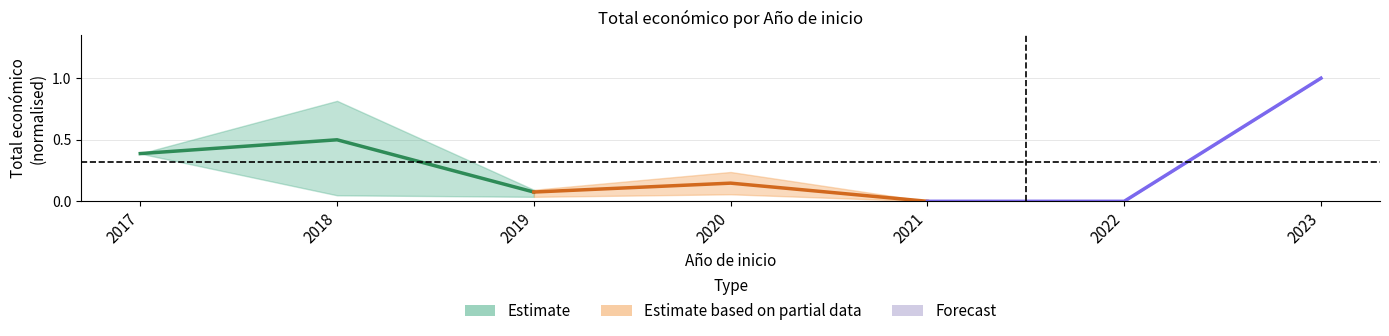

What is the average value of the Estimate series?

0.3